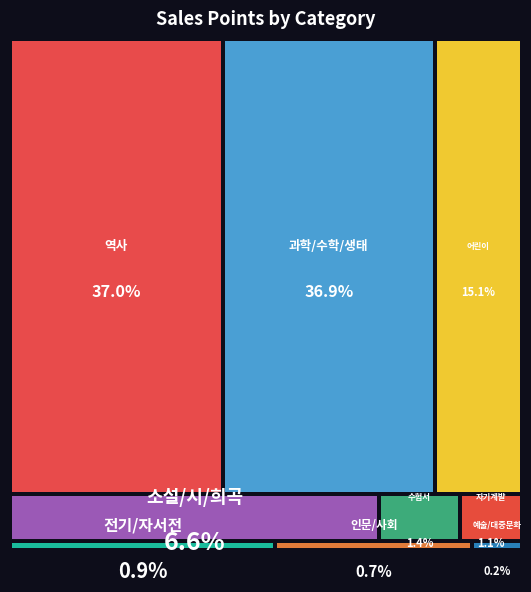

Reading left to right, transcribe all the data shown in this chart.

20553	20456	8393	800	385	3669	519	616	97